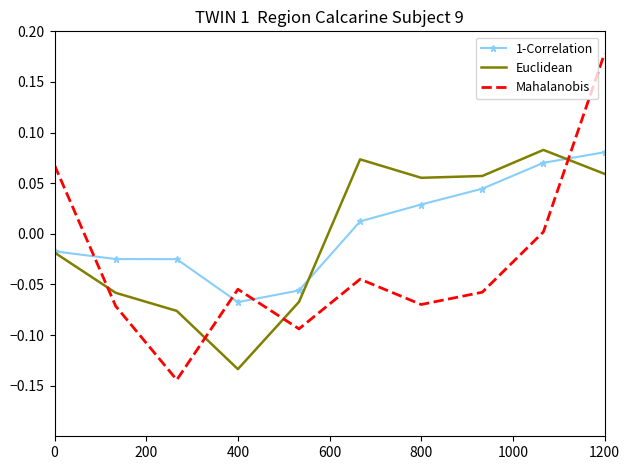

How many intersections are there between Mahalanobis and Euclidean?

4